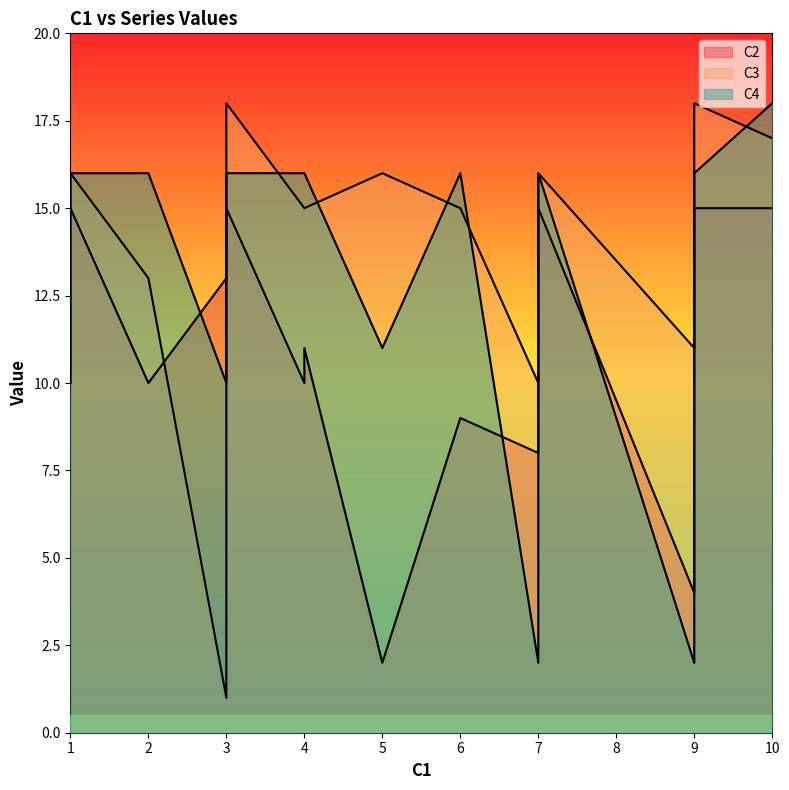

The C3 series shows 7 at 29. True or false?

False